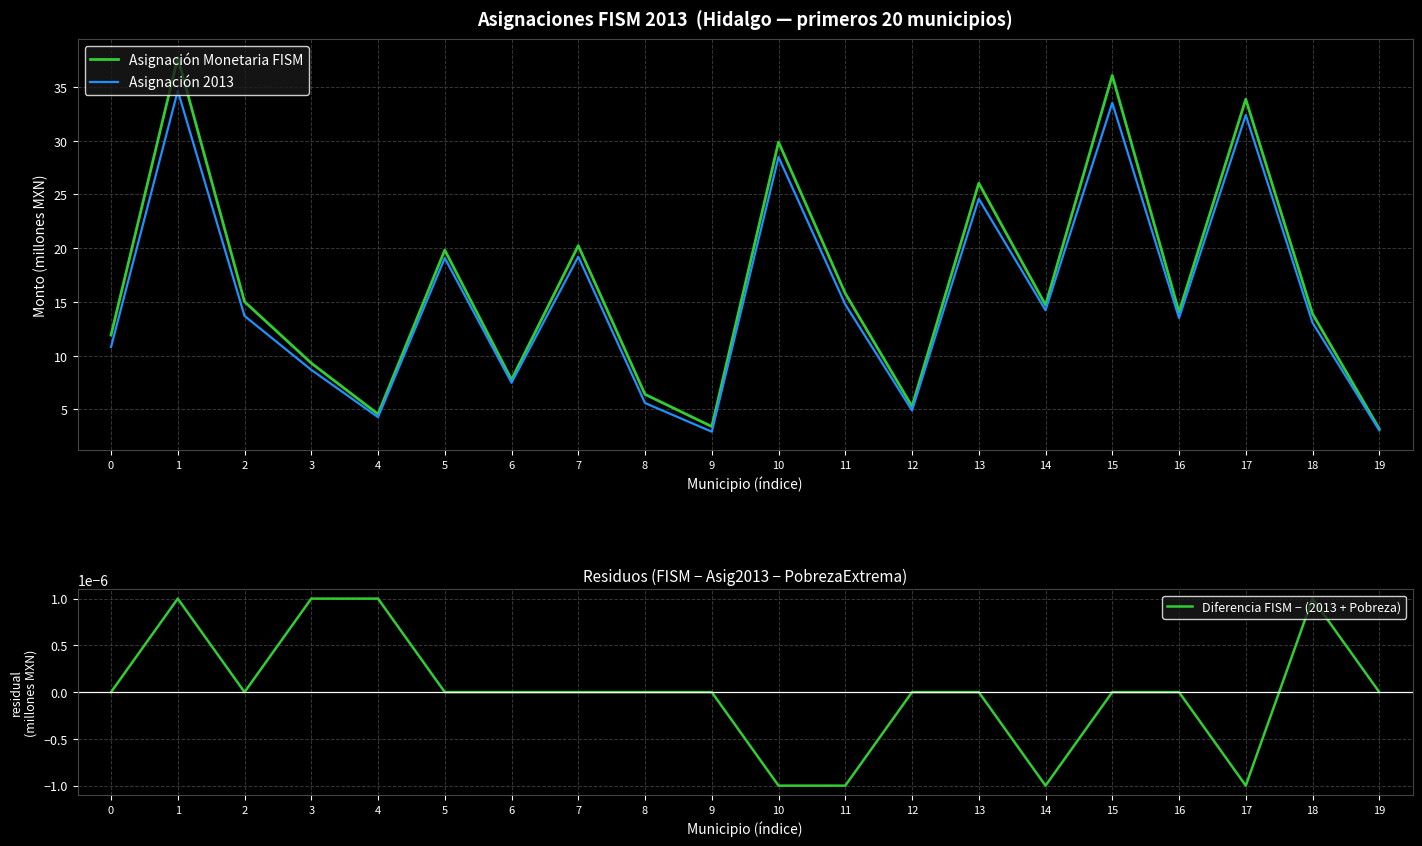

Reading left to right, what are all the values shown in this chart?

Asignación Monetaria FISM: 0=11.9	1=37.7	2=15.0	3=9.3	4=4.6	5=19.8	6=7.8	7=20.2	8=6.4	9=3.4	10=29.9	11=15.8	12=5.3	13=26.1	14=14.7	15=36.1	16=14.1	17=33.9	18=13.9	19=3.2
Asignación 2013: 0=10.8	1=34.6	2=13.7	3=8.7	4=4.3	5=19.1	6=7.5	7=19.2	8=5.6	9=2.9	10=28.5	11=14.8	12=4.9	13=24.6	14=14.2	15=33.5	16=13.5	17=32.4	18=13.1	19=3.1
Diferencia FISM − (2013 + Pobreza): 0=0.0	1=0.0	2=0.0	3=0.0	4=0.0	5=0.0	6=0.0	7=0.0	8=0.0	9=0.0	10=-0.0	11=-0.0	12=0.0	13=0.0	14=-0.0	15=0.0	16=0.0	17=-0.0	18=0.0	19=0.0